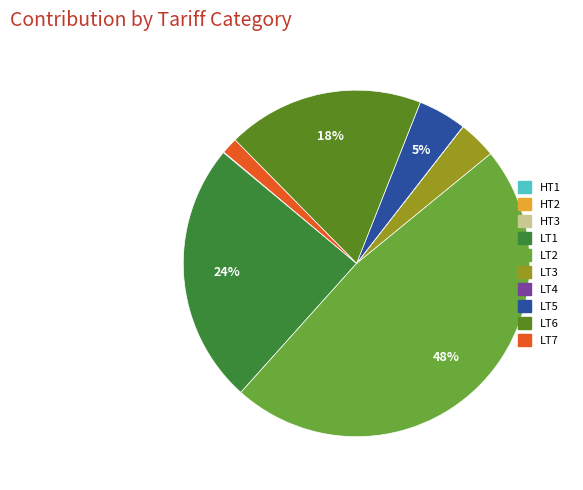

The LT5 slice represents 5% of the pie. True or false?

True